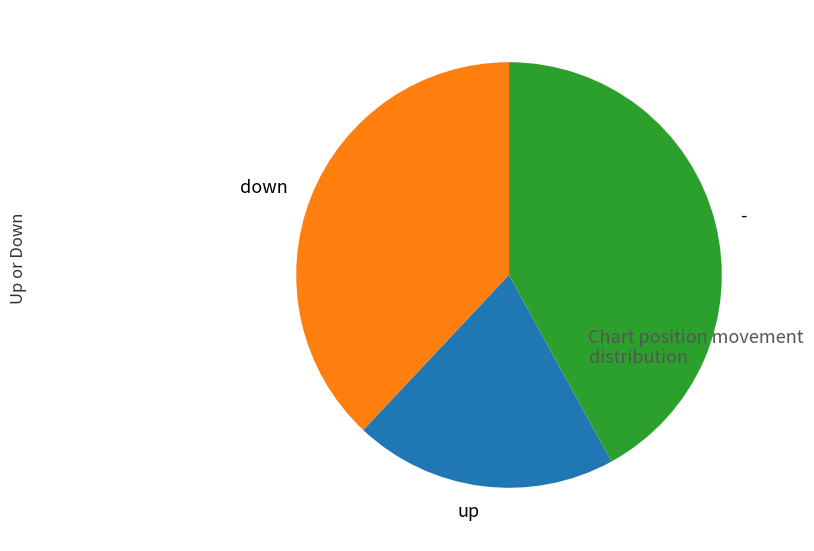

Which has a higher value, down or -?

-